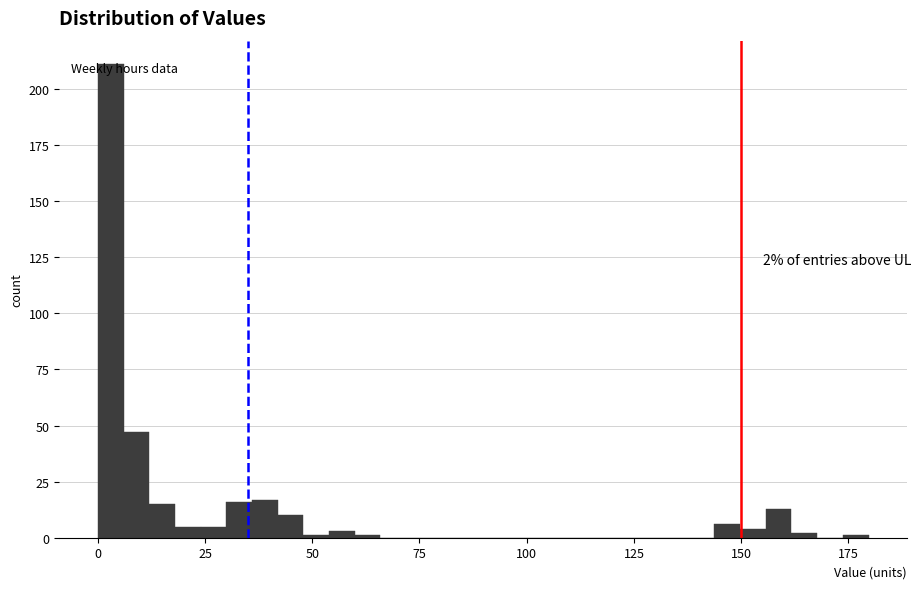

Around what value on the x-axis is the tallest bar? Give the approximate position of its centre, as read against the axis.

5